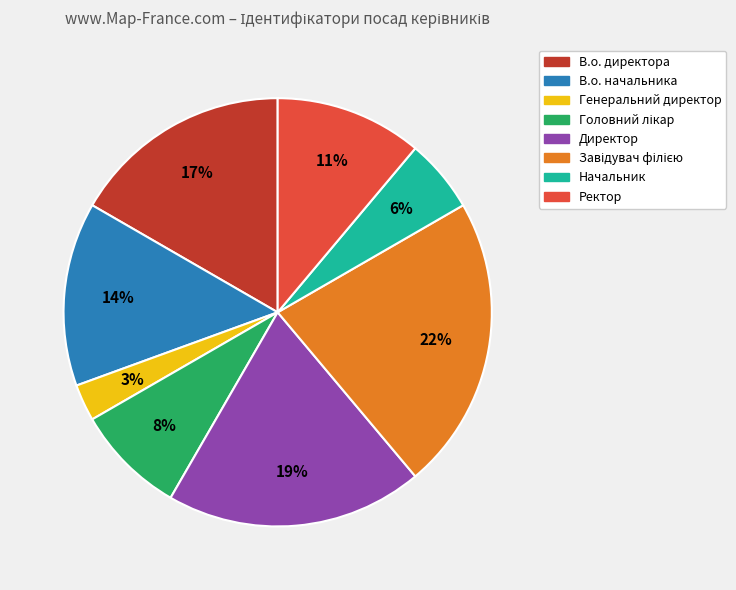

To the nearest percent, what percentage of the pie is В.о. директора?

17%